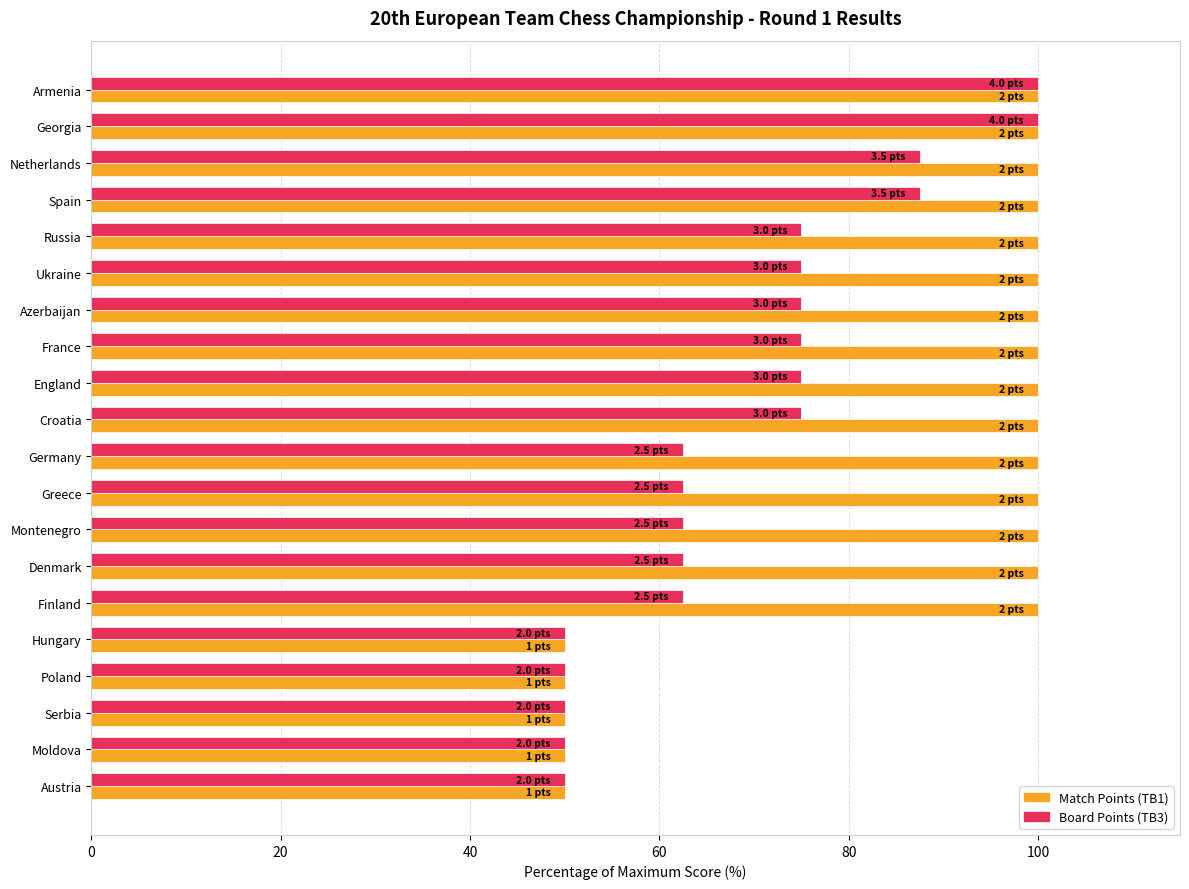

What is the difference between the second highest and minimum values in the Board Points (TB3) series?

50.0